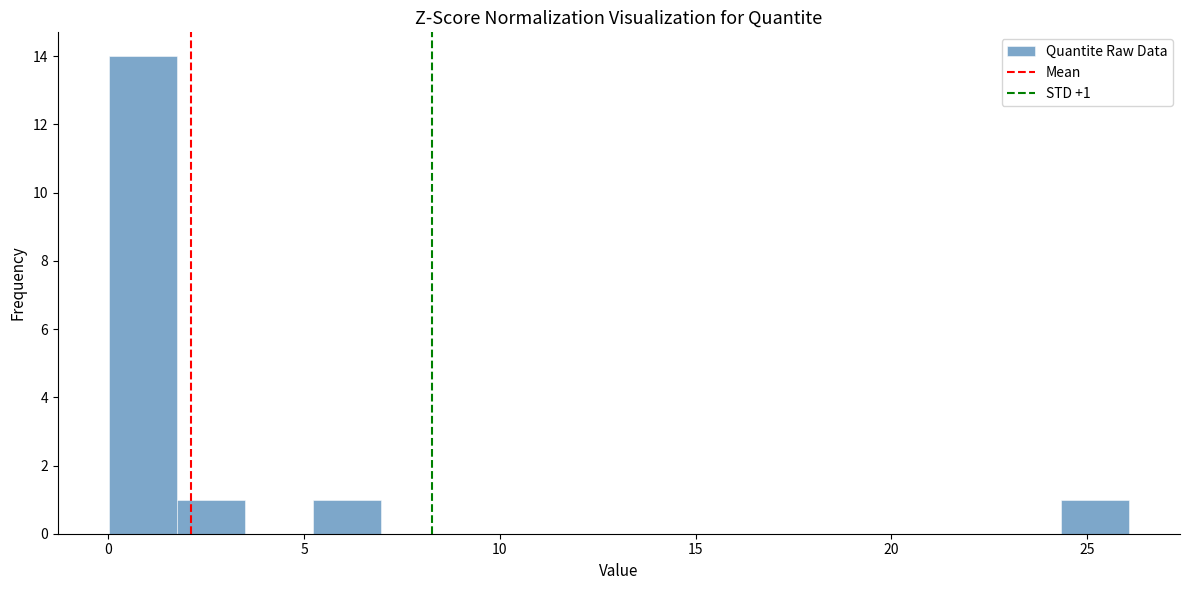

Read against the x-axis, roughly where is the centre of the tallest bar?

1.0